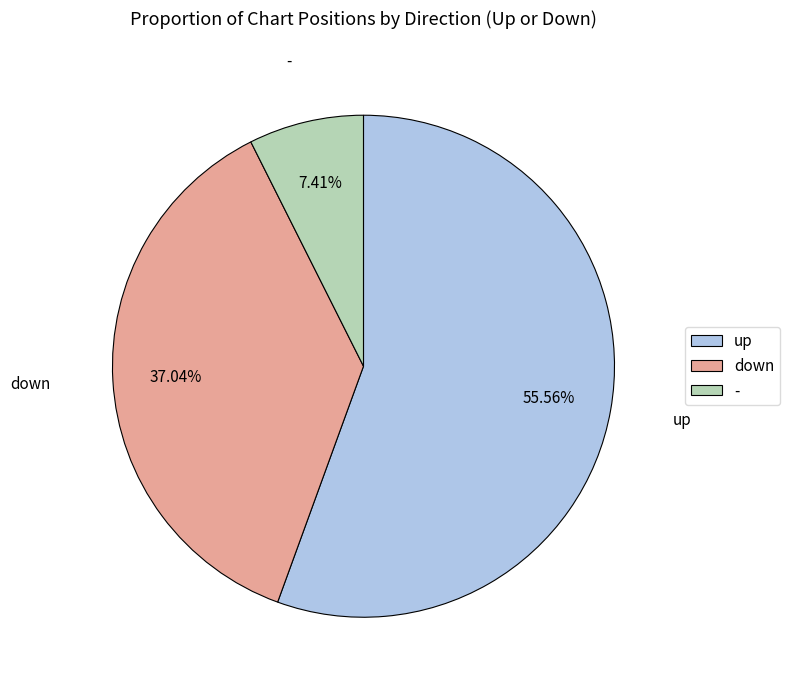

Which category has the biggest portion of the pie?

up